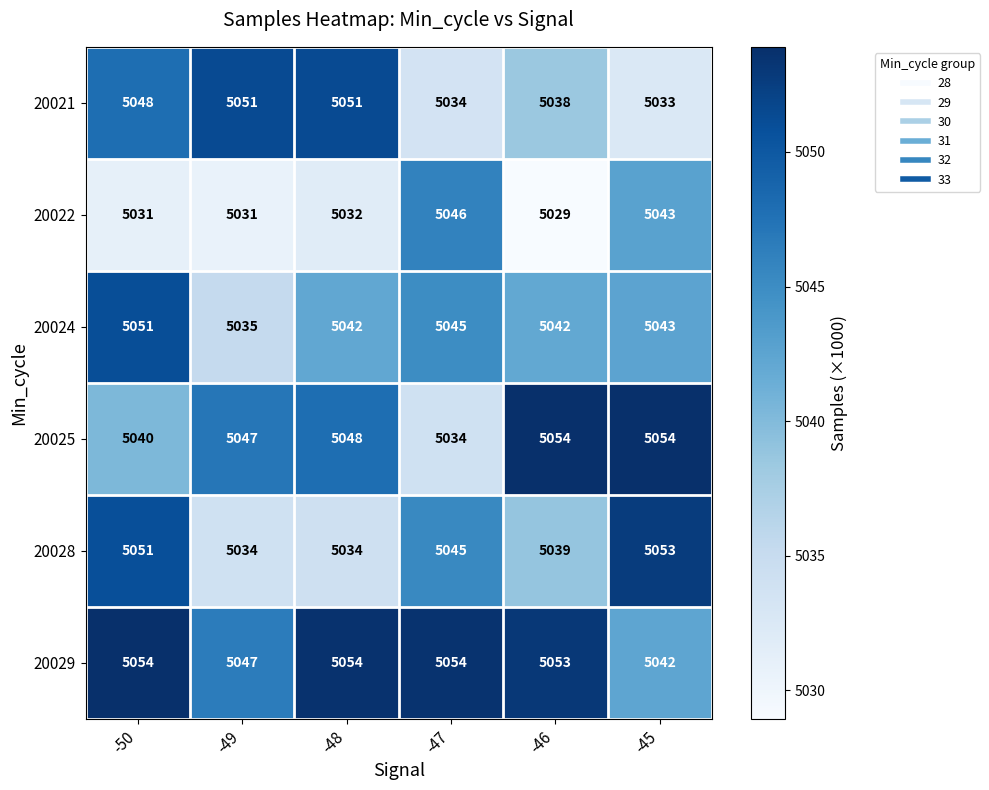

The value of 20029 at -49 is 5047. True or false?

True